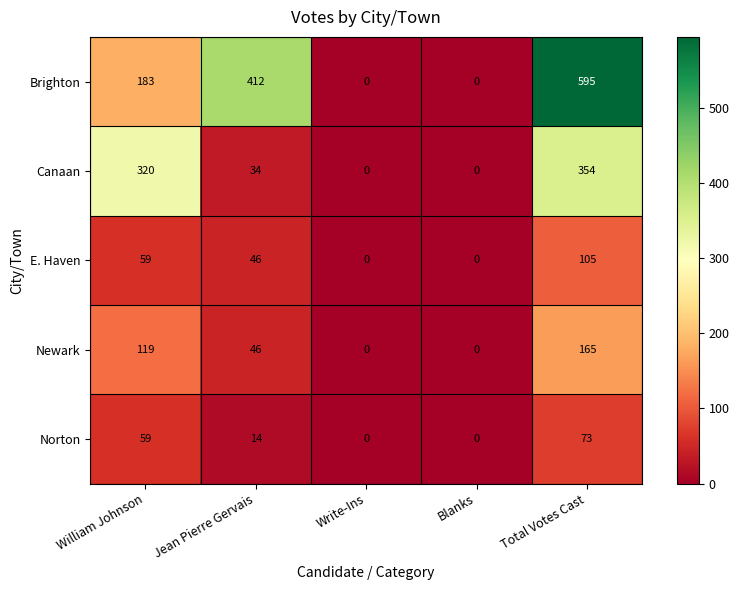

What is the maximum value shown in the chart?

595